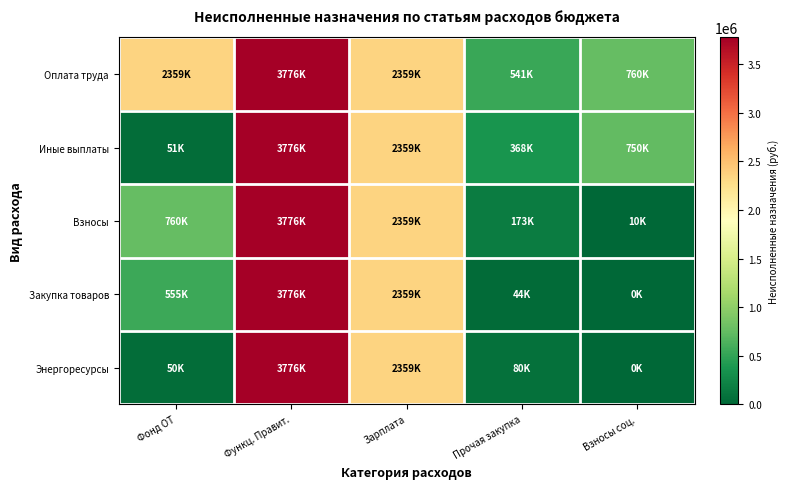

How many categories are shown in the chart?

5